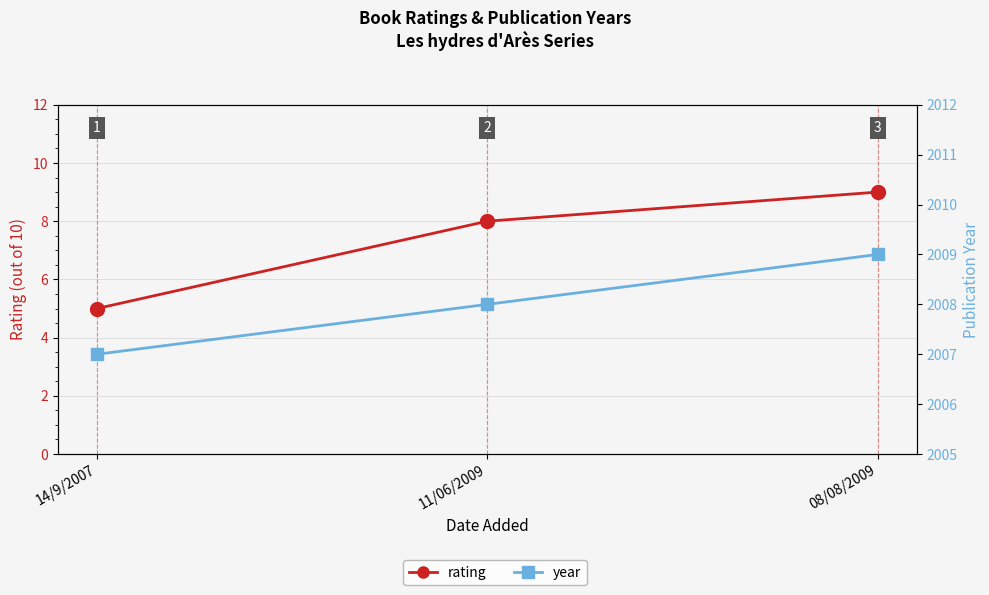

Count the rating values in the range 5 to 9.

3